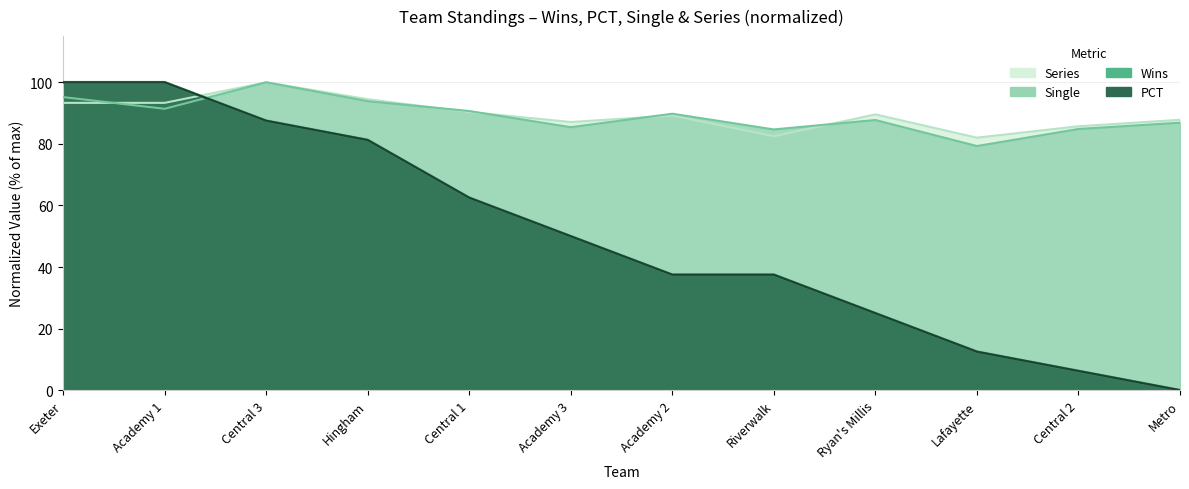

What position from the right is Ryan's Millis?

4